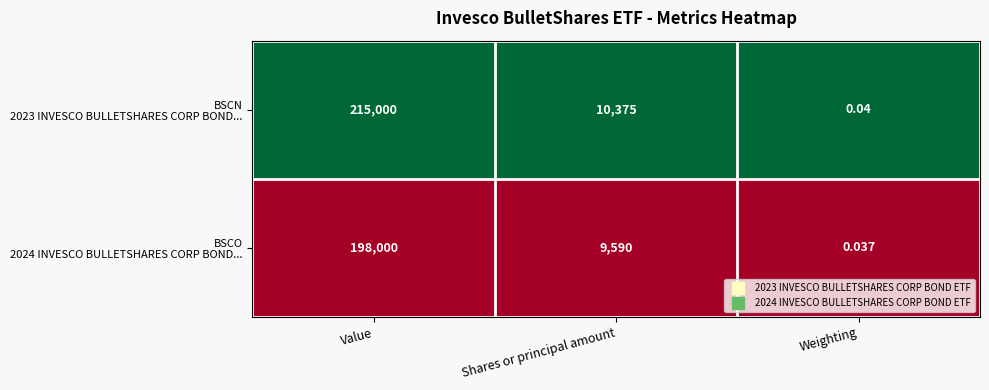

What is the spread (max minus min) of values at Shares or principal amount?

785.0